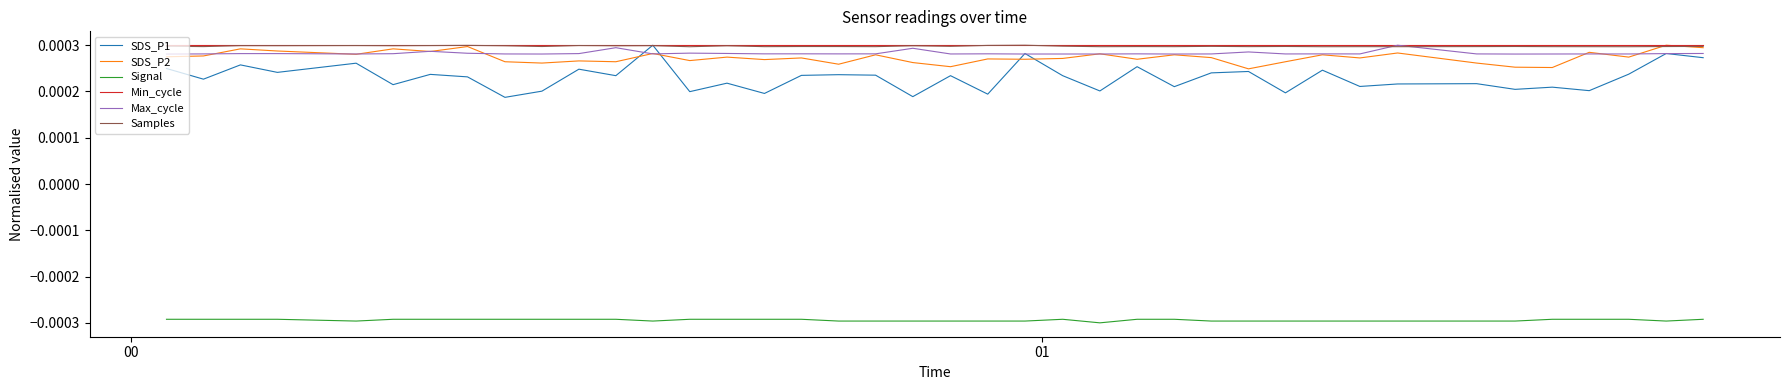

At how many categories does at least one series exceed 0?

40